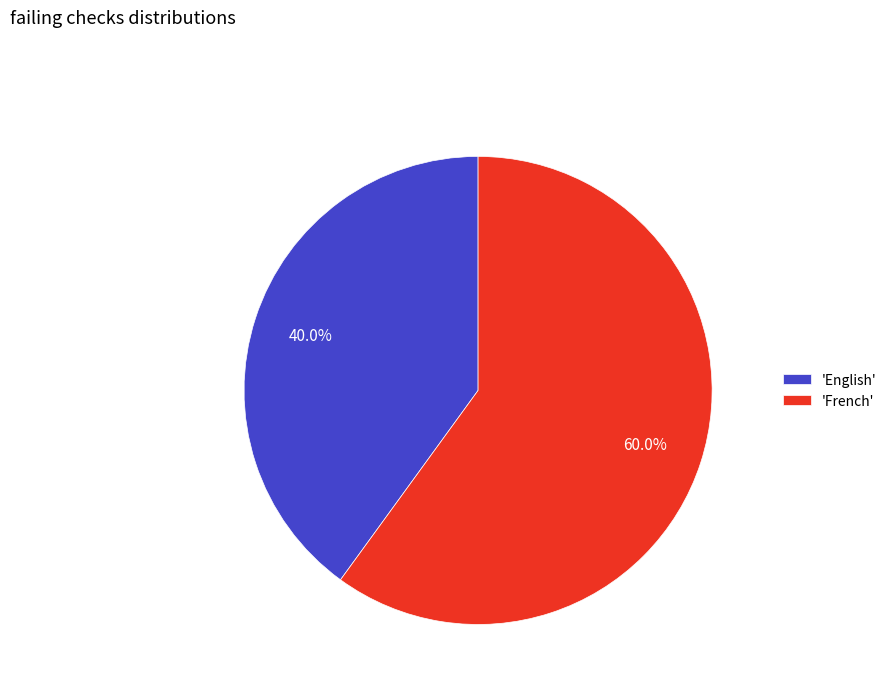

Is there a majority slice in this chart?

Yes